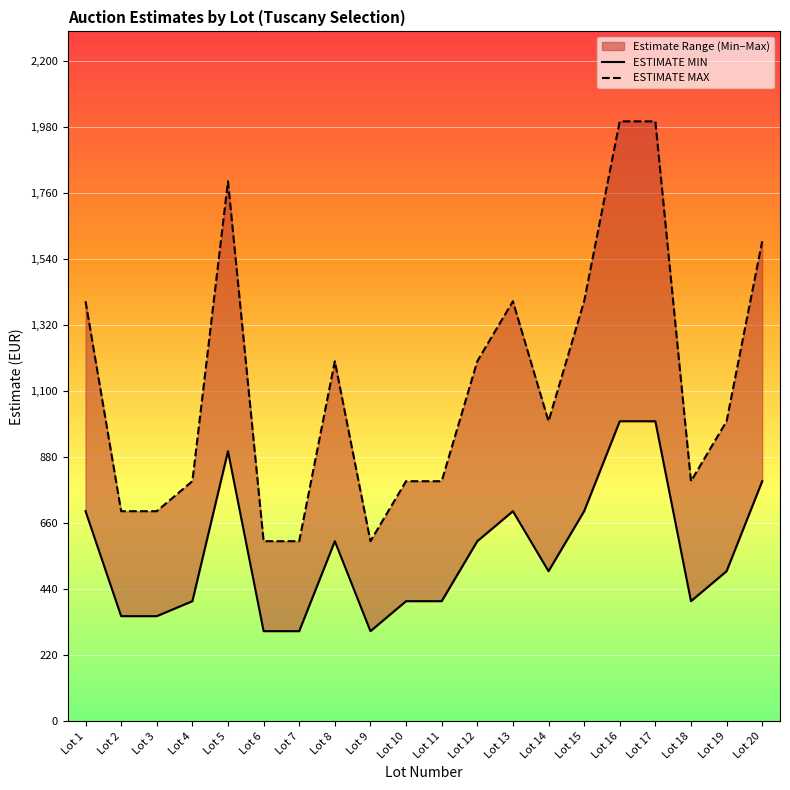

What is the difference between the maximum and minimum values in the ESTIMATE MAX series?

1400